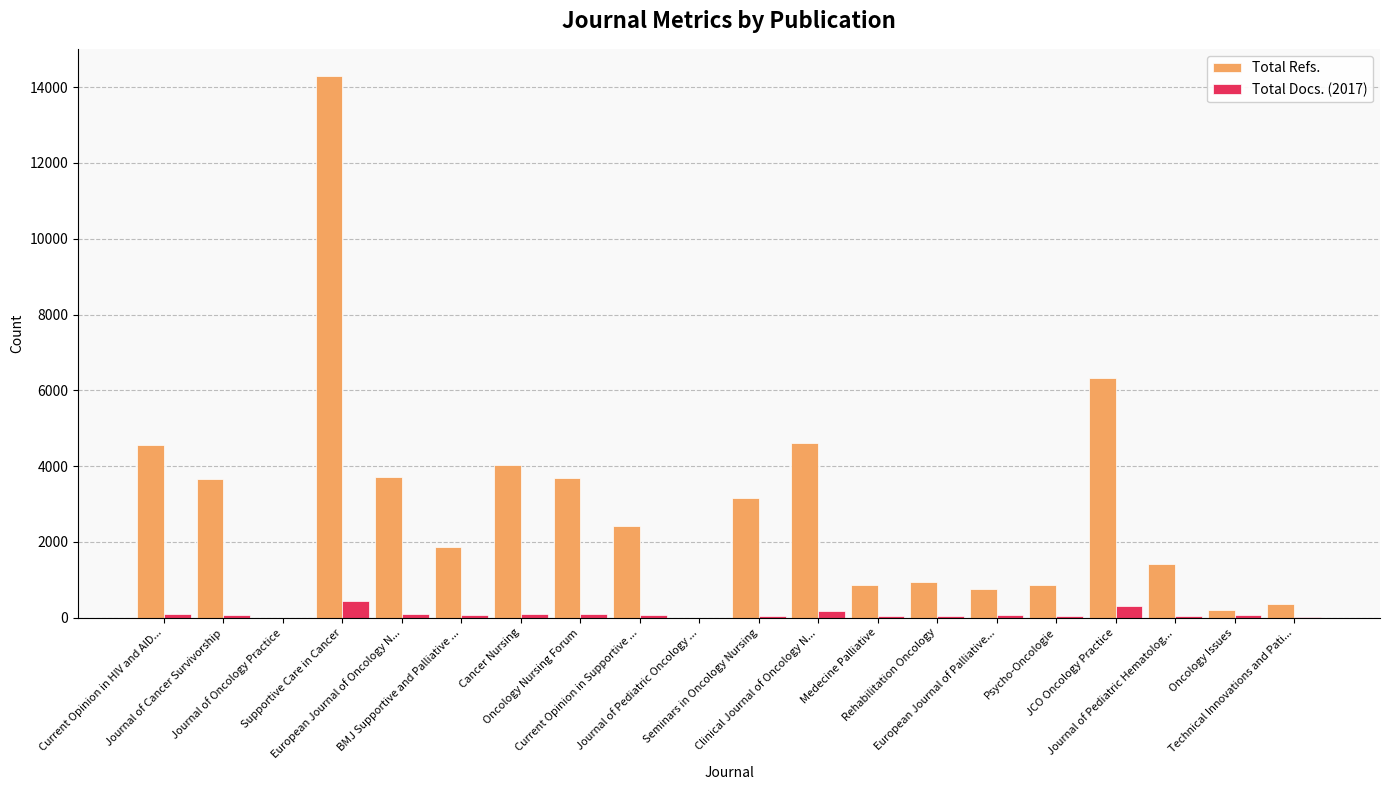

What is the greatest value displayed?

14297